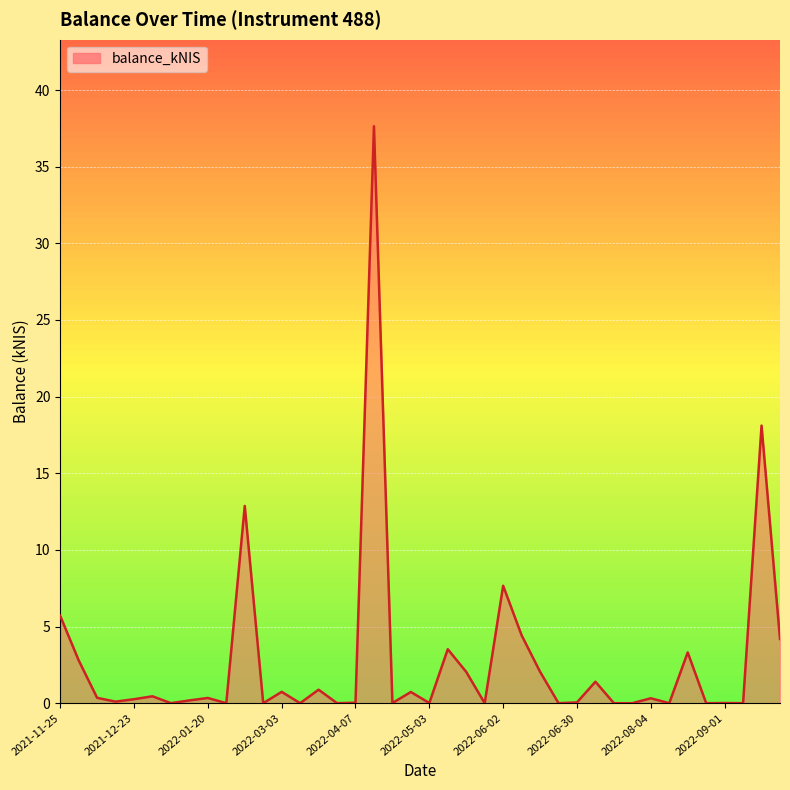

What is the maximum value shown in the chart?

37.6